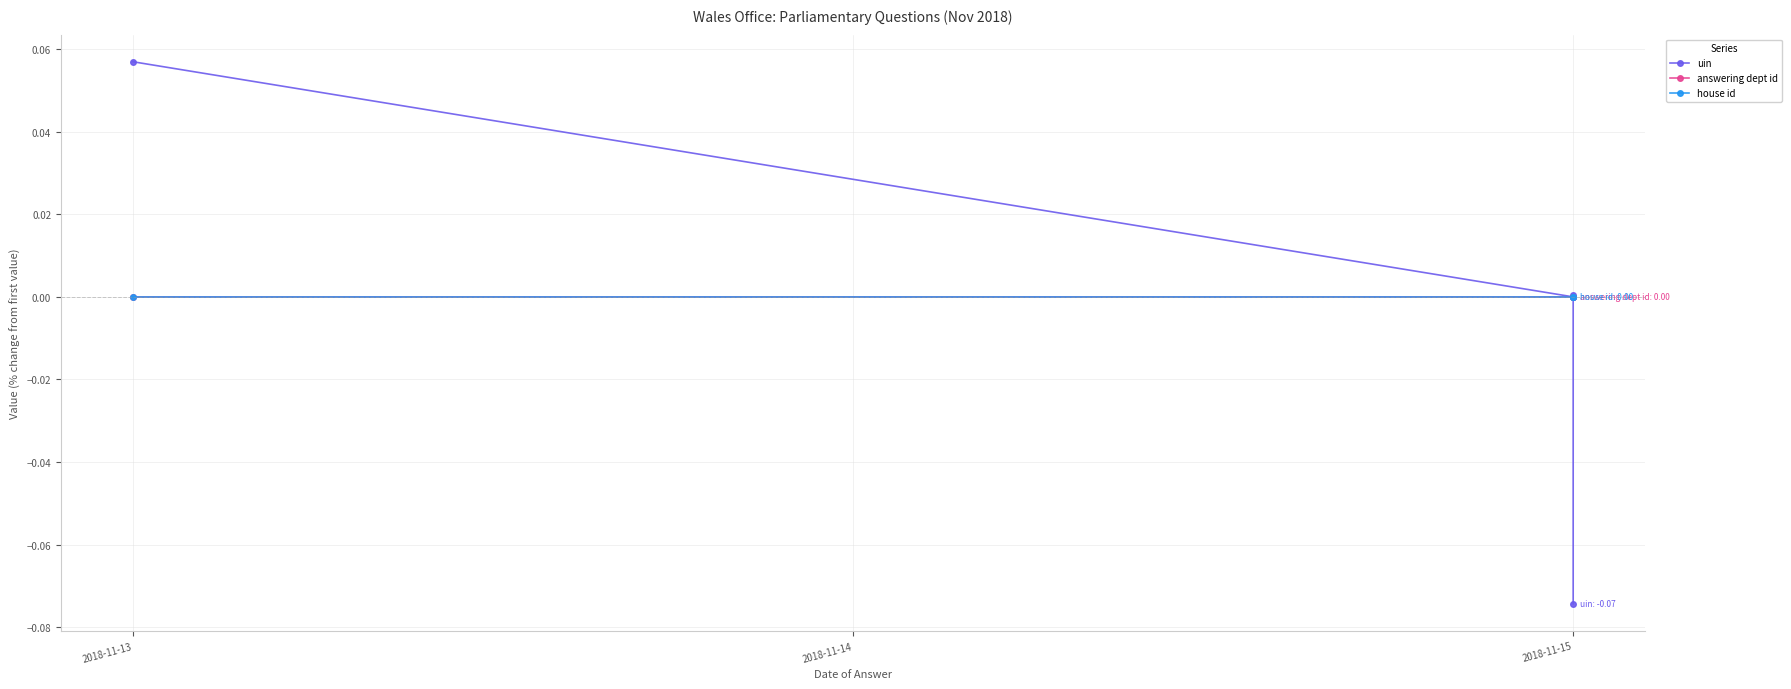

Does the chart display data point markers on the line(s)?

Yes